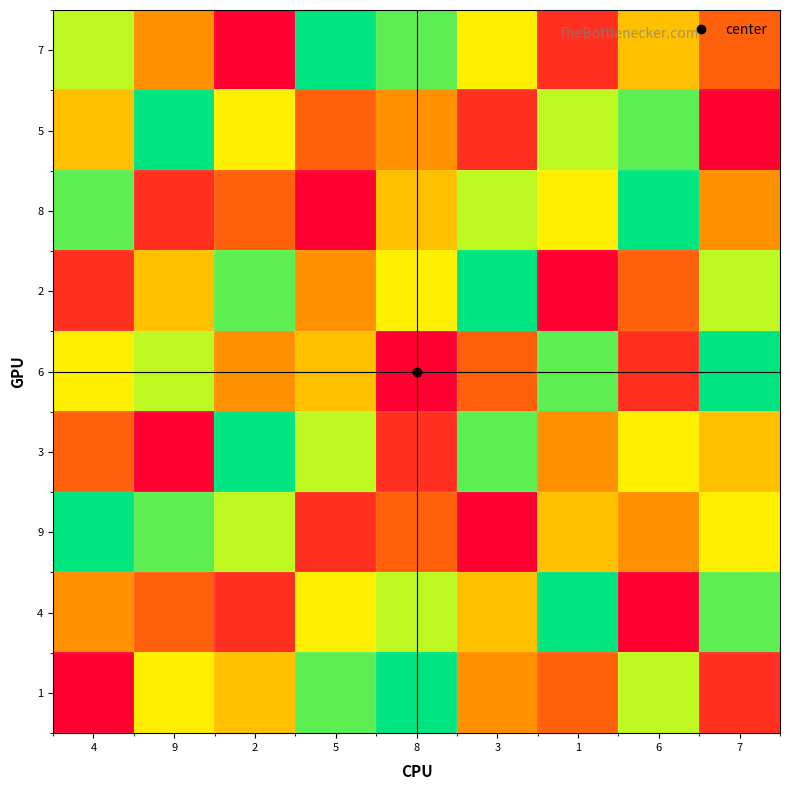

What is the total value across all series at 1?

45